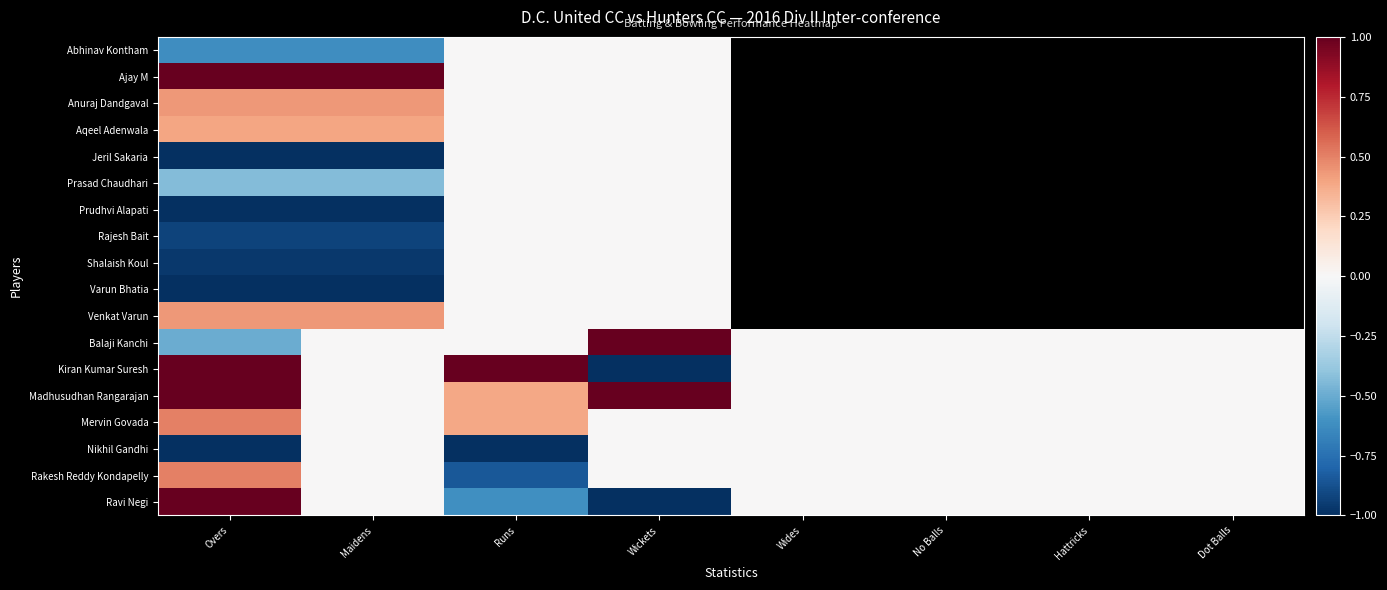

At which category is the sum across all series the highest?

Wickets